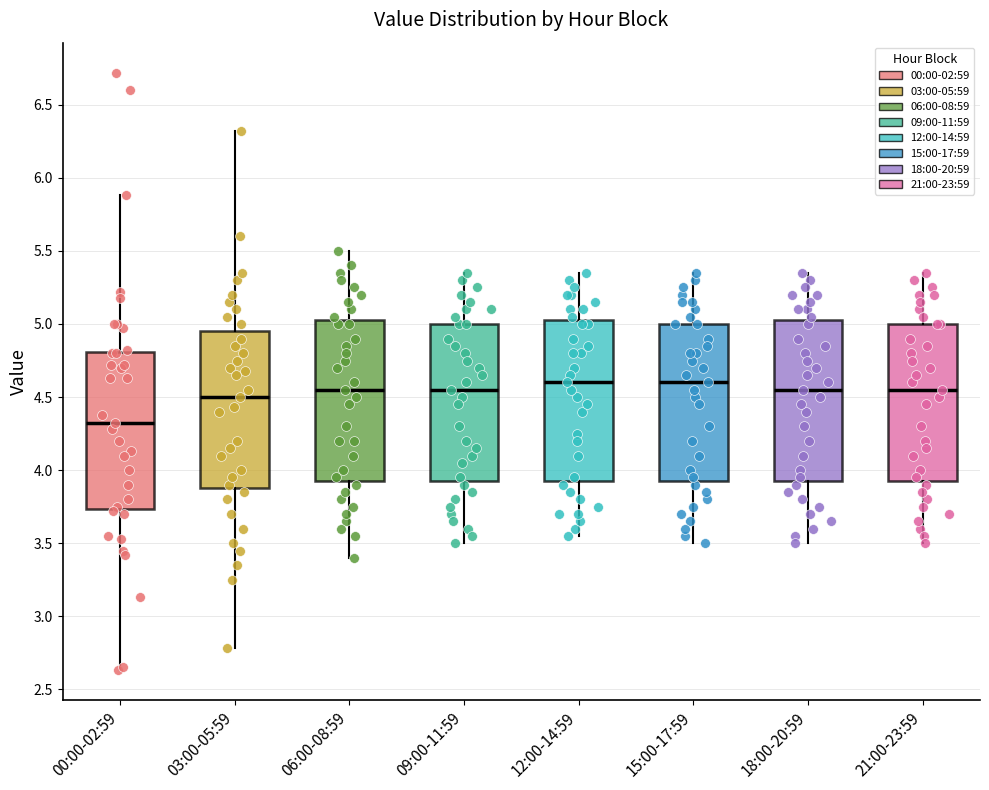

Where does the upper whisker of the box for 18:00-20:59 end on the y-axis? The values are not printed on the chart, so give them approximately, as read against the axis.

5.35